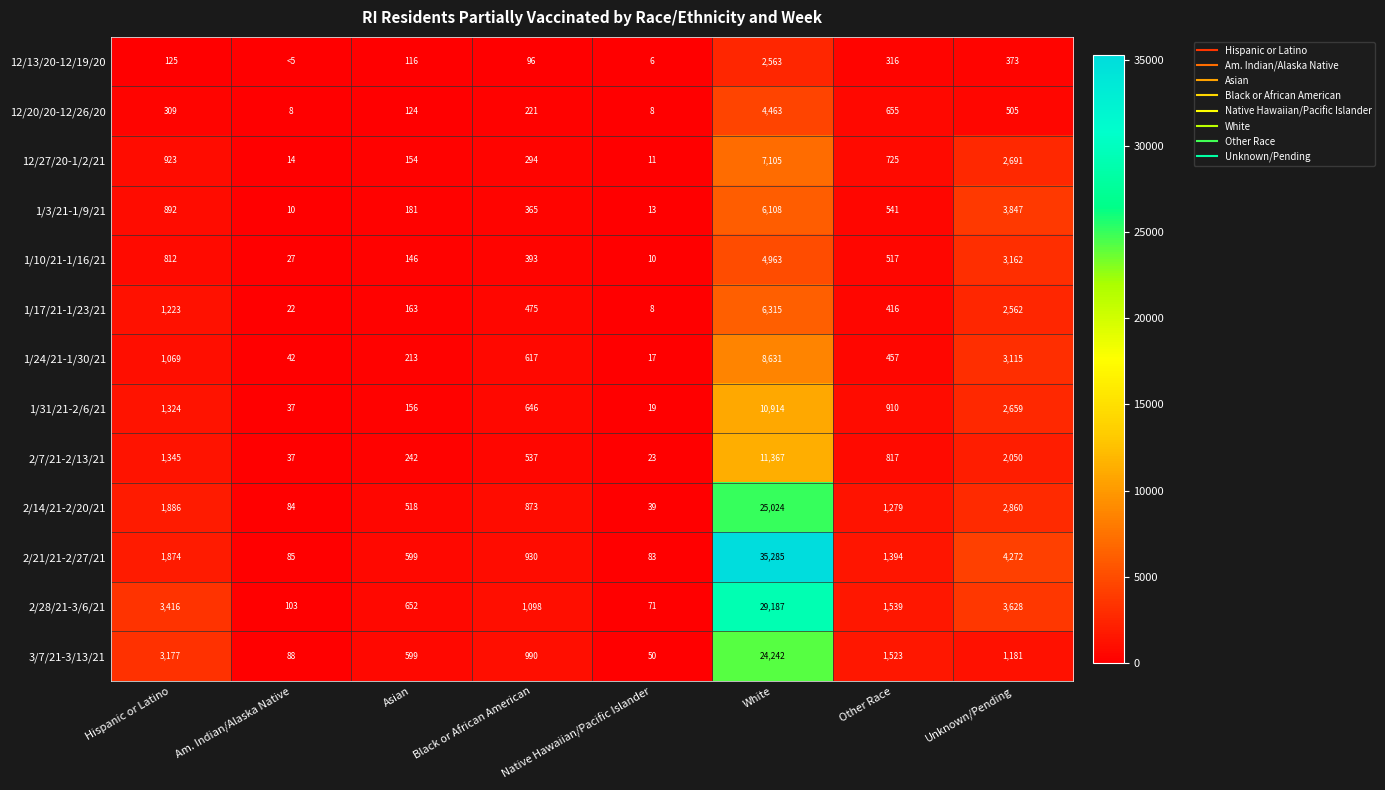

List the labels in order of 1/31/21-2/6/21 value, largest first.

White, Unknown/Pending, Hispanic or Latino, Other Race, Black or African American, Asian, Am. Indian/Alaska Native, Native Hawaiian/Pacific Islander